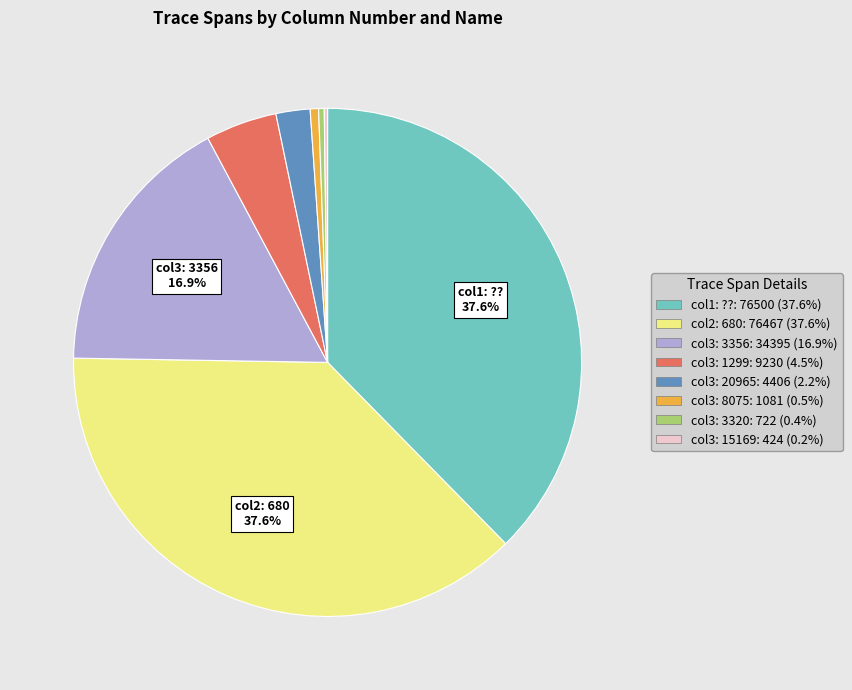

Is there a majority slice in this chart?

No